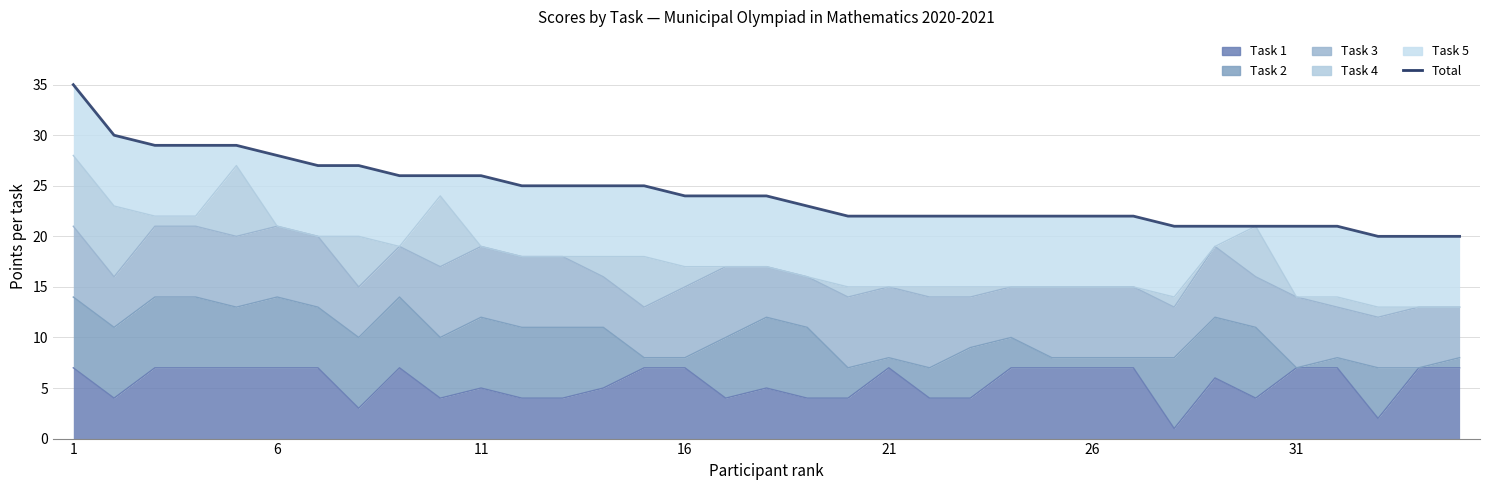

At which label is the value closest to 27?

31